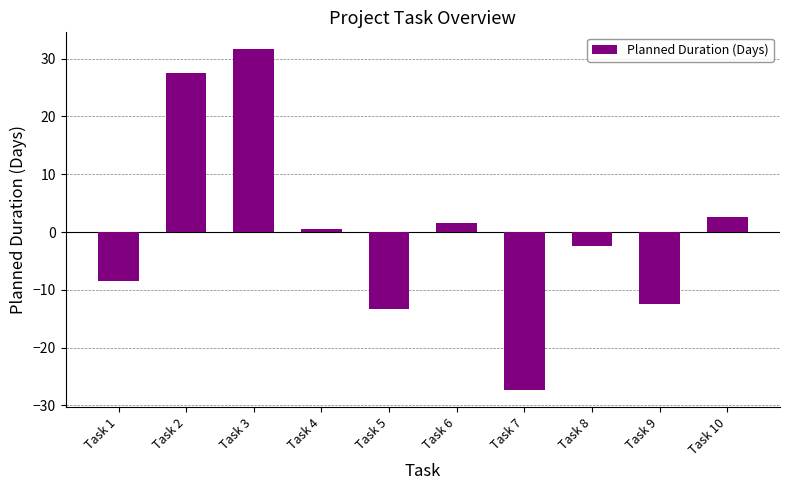

Reading right to left, extract all data points from this chart.

2.6	-12.4	-2.4	-27.4	1.6	-13.4	0.6	31.6	27.6	-8.4